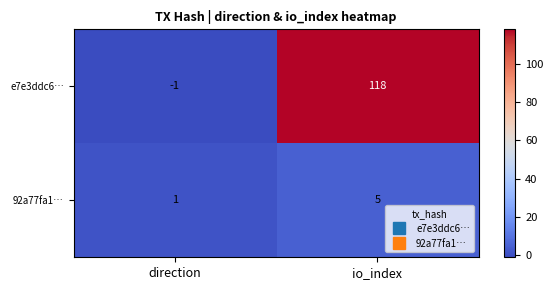

What is the spread (max minus min) of values at io_index?

113